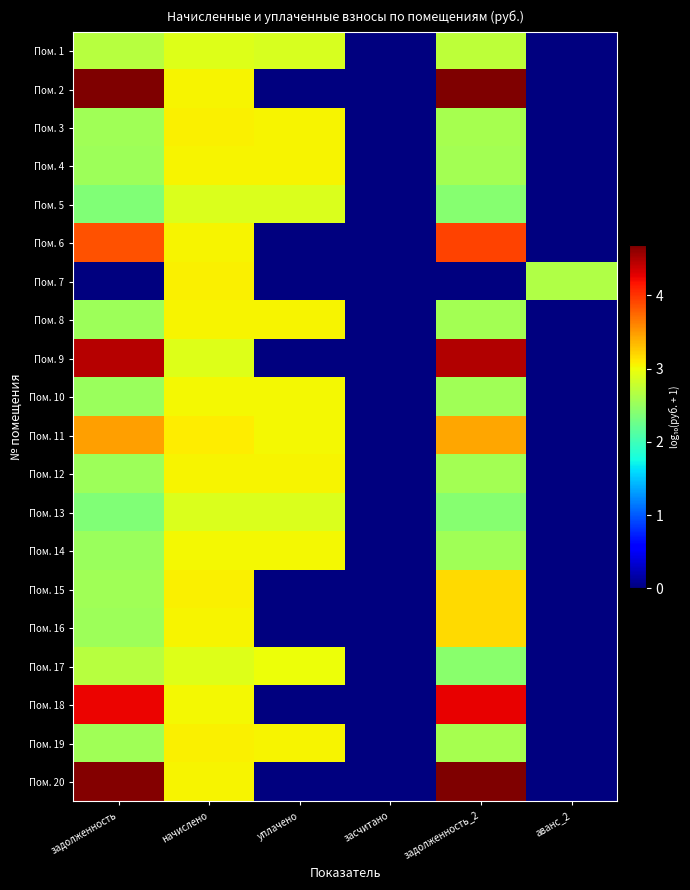

Reading left to right, list all the values displayed in this chart.

Пом. 1: задолженность=2.7	начислено=2.9	уплачено=2.9	засчитано=0.0	задолженность_2=2.7	аванс_2=0.0
Пом. 2: задолженность=4.7	начислено=3.0	уплачено=0.0	засчитано=0.0	задолженность_2=4.7	аванс_2=0.0
Пом. 3: задолженность=2.6	начислено=3.1	уплачено=3.1	засчитано=0.0	задолженность_2=2.6	аванс_2=0.0
Пом. 4: задолженность=2.5	начислено=3.1	уплачено=3.0	засчитано=0.0	задолженность_2=2.6	аванс_2=0.0
Пом. 5: задолженность=2.4	начислено=2.9	уплачено=2.9	засчитано=0.0	задолженность_2=2.4	аванс_2=0.0
Пом. 6: задолженность=3.9	начислено=3.0	уплачено=0.0	засчитано=0.0	задолженность_2=3.9	аванс_2=0.0
Пом. 7: задолженность=0.0	начислено=3.1	уплачено=0.0	засчитано=0.0	задолженность_2=0.0	аванс_2=2.7
Пом. 8: задолженность=2.5	начислено=3.1	уплачено=3.0	засчитано=0.0	задолженность_2=2.6	аванс_2=0.0
Пом. 9: задолженность=4.5	начислено=2.9	уплачено=0.0	засчитано=0.0	задолженность_2=4.5	аванс_2=0.0
Пом. 10: задолженность=2.5	начислено=3.0	уплачено=3.0	засчитано=0.0	задолженность_2=2.6	аванс_2=0.0
Пом. 11: задолженность=3.5	начислено=3.1	уплачено=3.0	засчитано=0.0	задолженность_2=3.4	аванс_2=0.0
Пом. 12: задолженность=2.5	начислено=3.1	уплачено=3.0	засчитано=0.0	задолженность_2=2.6	аванс_2=0.0
Пом. 13: задолженность=2.4	начислено=2.9	уплачено=2.9	засчитано=0.0	задолженность_2=2.4	аванс_2=0.0
Пом. 14: задолженность=2.5	начислено=3.0	уплачено=3.0	засчитано=0.0	задолженность_2=2.6	аванс_2=0.0
Пом. 15: задолженность=2.6	начислено=3.1	уплачено=0.0	засчитано=0.0	задолженность_2=3.2	аванс_2=0.0
Пом. 16: задолженность=2.5	начислено=3.1	уплачено=0.0	засчитано=0.0	задолженность_2=3.2	аванс_2=0.0
Пом. 17: задолженность=2.7	начислено=2.9	уплачено=3.0	засчитано=0.0	задолженность_2=2.4	аванс_2=0.0
Пом. 18: задолженность=4.2	начислено=3.0	уплачено=0.0	засчитано=0.0	задолженность_2=4.3	аванс_2=0.0
Пом. 19: задолженность=2.6	начислено=3.1	уплачено=3.1	засчитано=0.0	задолженность_2=2.6	аванс_2=0.0
Пом. 20: задолженность=4.7	начислено=3.1	уплачено=0.0	засчитано=0.0	задолженность_2=4.7	аванс_2=0.0